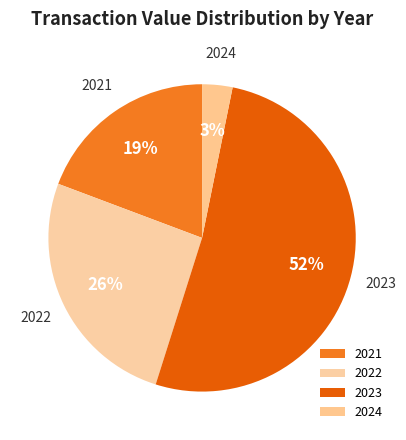

To the nearest percent, what percentage of the pie is 2023?

52%